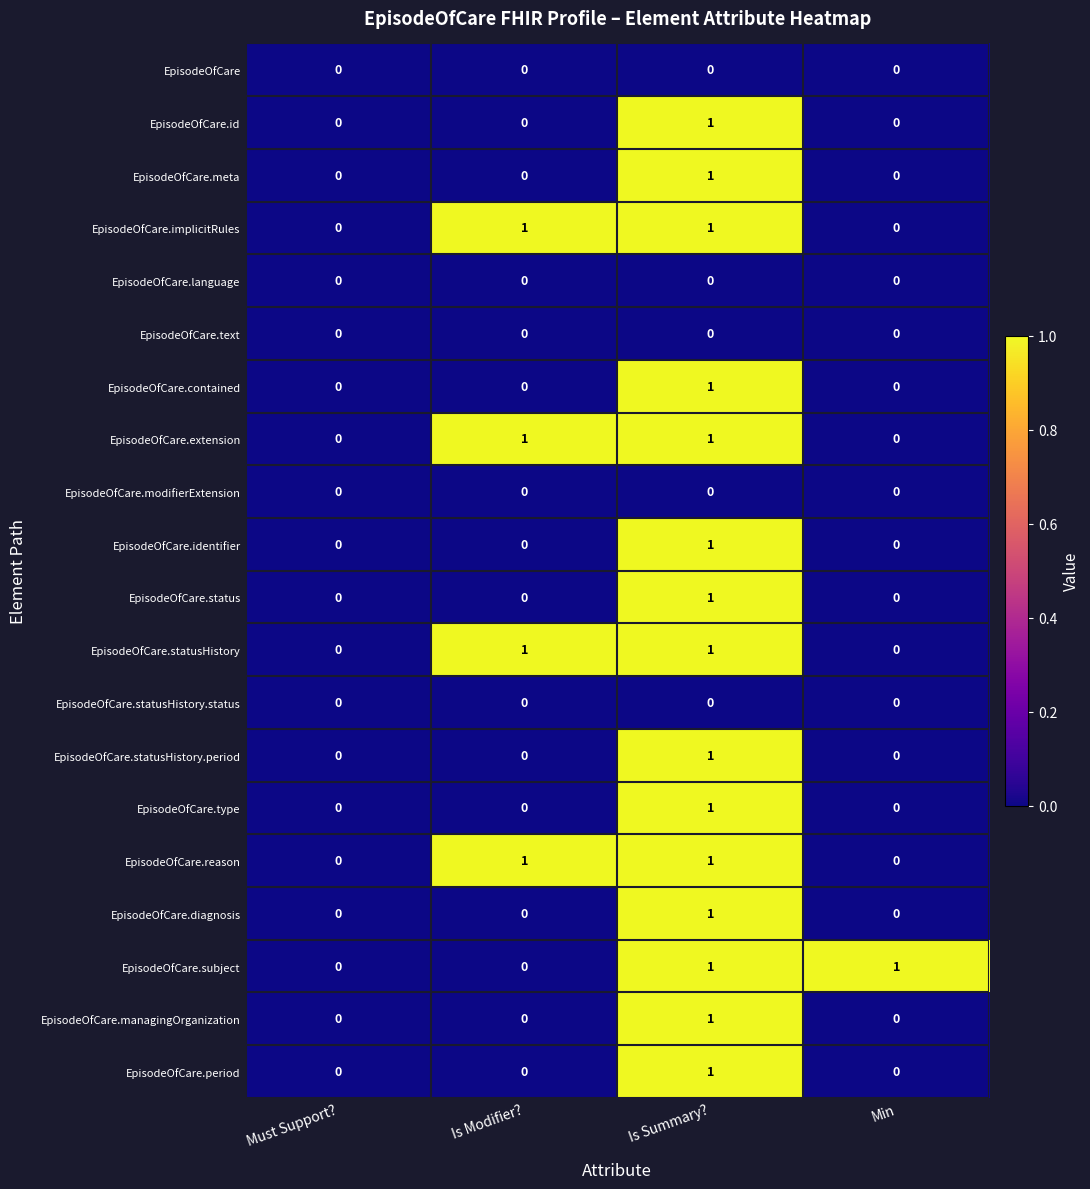

Is the value of EpisodeOfCare.statusHistory.status at Is Summary? greater than the value of EpisodeOfCare.extension at Is Summary??

No